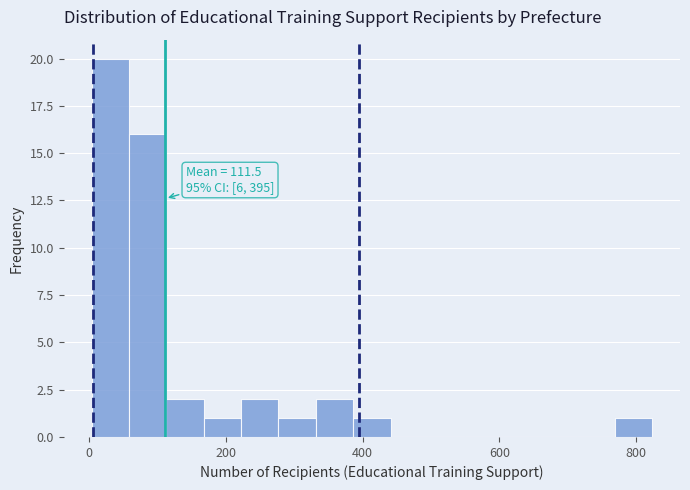

Around what value on the x-axis is the tallest bar? Give the approximate position of its centre, as read against the axis.

40